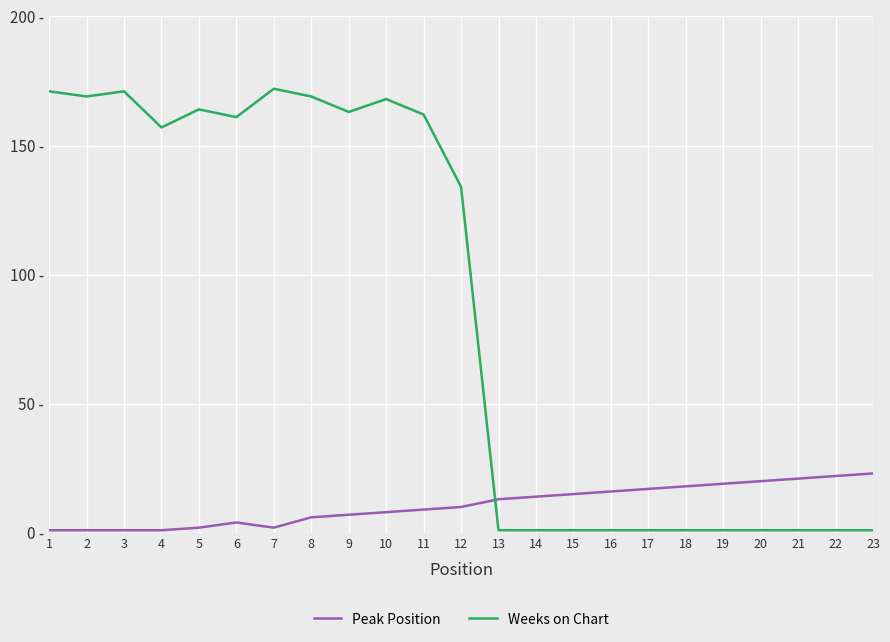

In Peak Position, how many points are lower than both neighbors (excluding endpoints)?

1